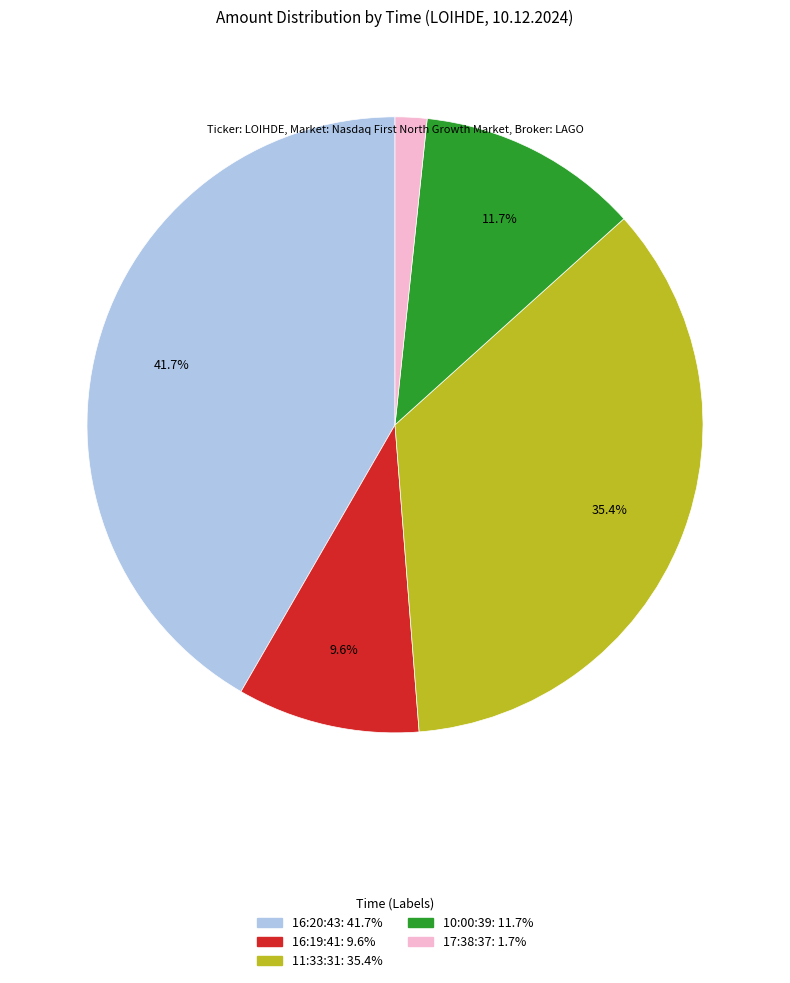

How many slices are in this pie chart?

5